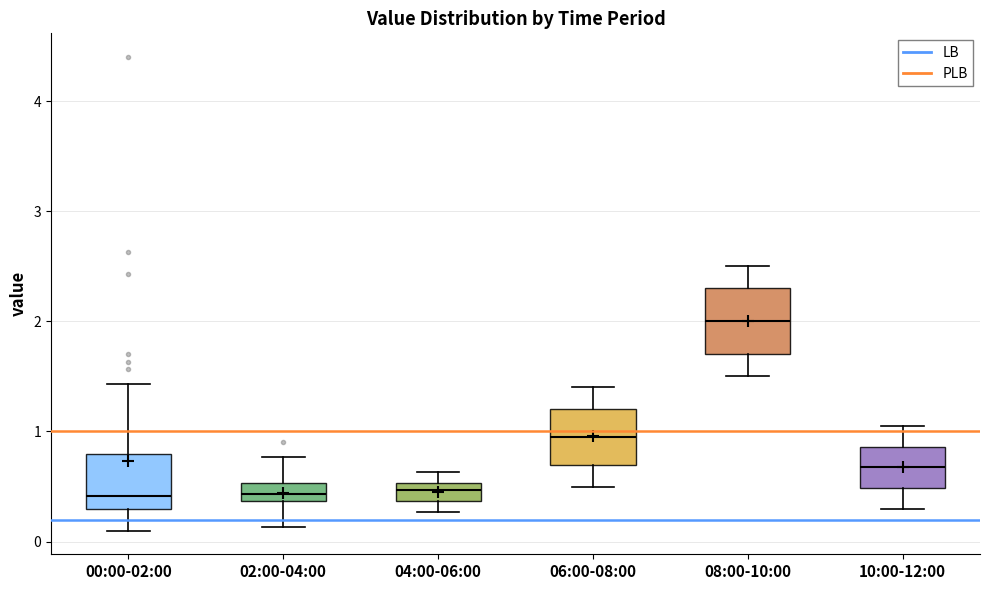

Reading left to right, transcribe this box plot: for each box, give where its median line is, the range the box spans, and where its two whiskers end, as read against the y-axis. The values are not printed on the chart, so give them approximately, as read against the axis.

00:00-02:00: median 0.4, box 0.3 to 0.8, whiskers 0.1 to 1.4
02:00-04:00: median 0.4 (inside the box), box 0.4 to 0.5, whiskers 0.1 to 0.8
04:00-06:00: median 0.5 (inside the box), box 0.4 to 0.5, whiskers 0.3 to 0.6
06:00-08:00: median 1.0, box 0.7 to 1.2, whiskers 0.5 to 1.4
08:00-10:00: median 2.0, box 1.7 to 2.3, whiskers 1.5 to 2.5
10:00-12:00: median 0.7, box 0.5 to 0.9, whiskers 0.3 to 1.1